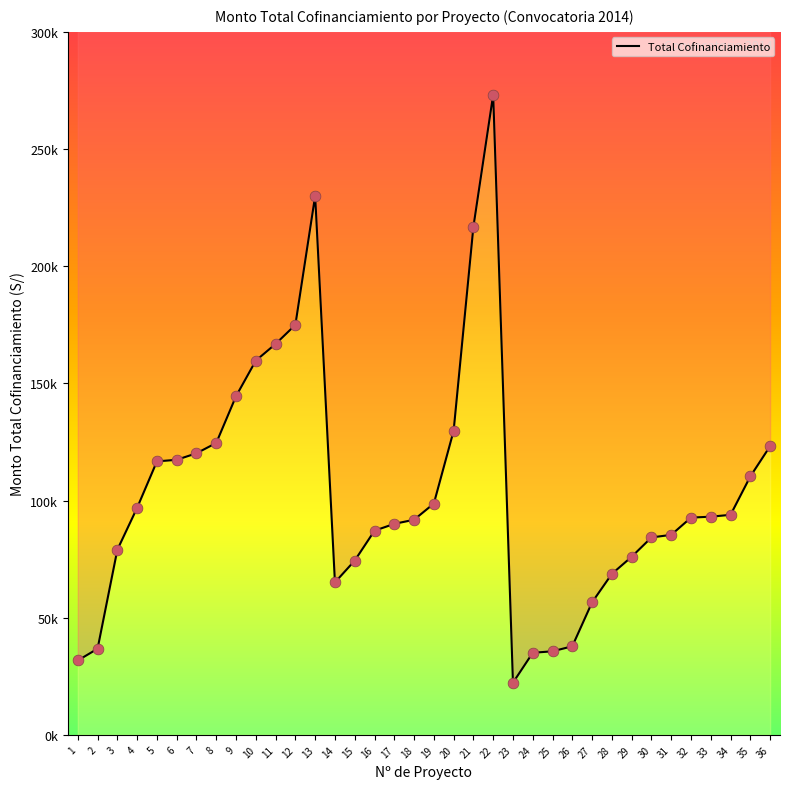

Which has a higher value, 7 or 20?

20